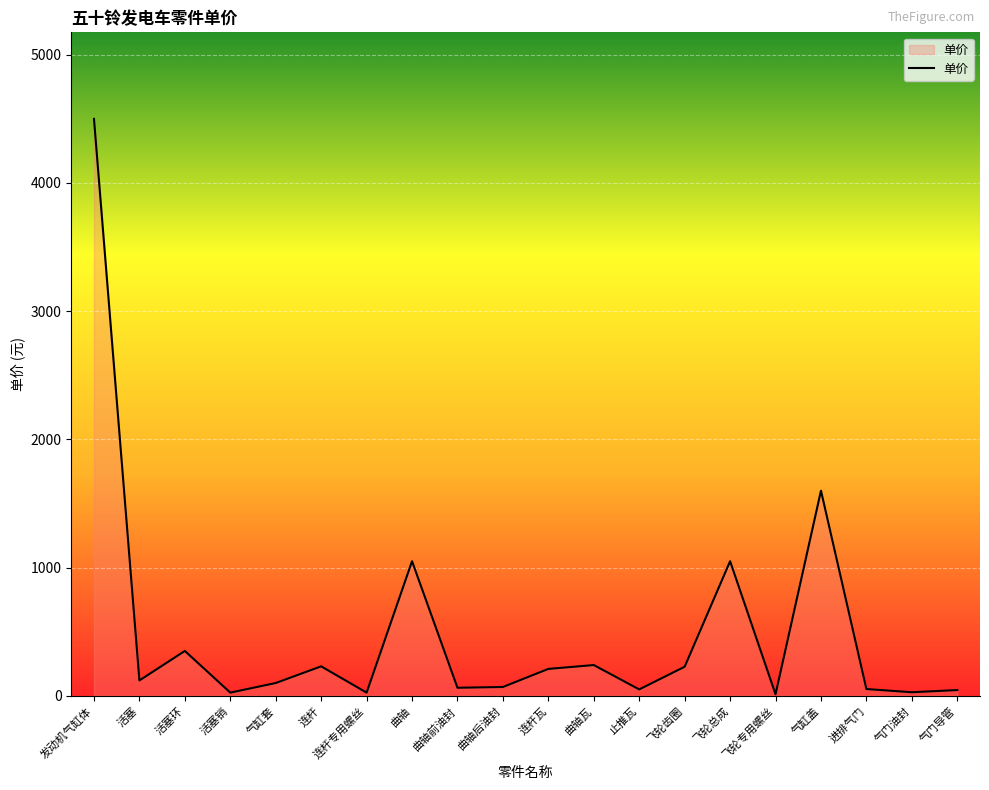

The value at 曲轴 is 1388. True or false?

False